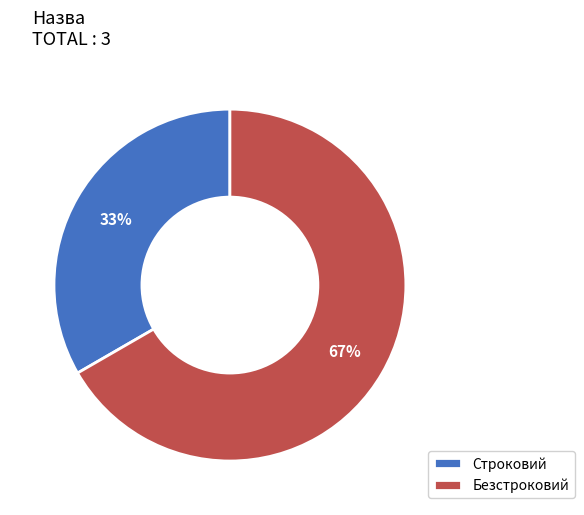

How many segments does this pie chart have?

2